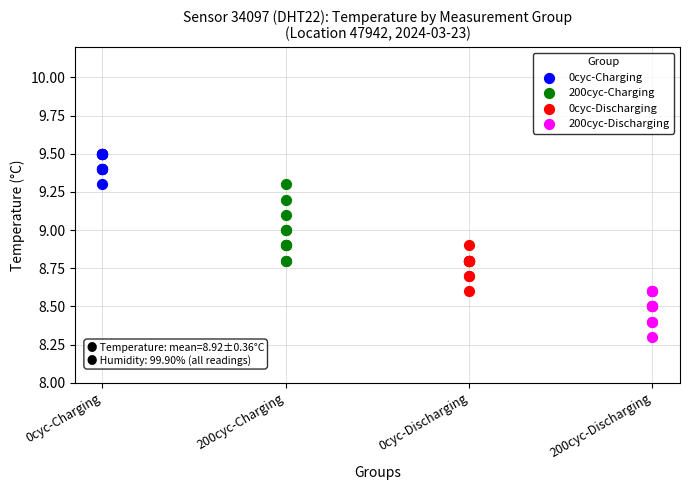

Which series reaches the minimum Y coordinate?

200cyc-Discharging